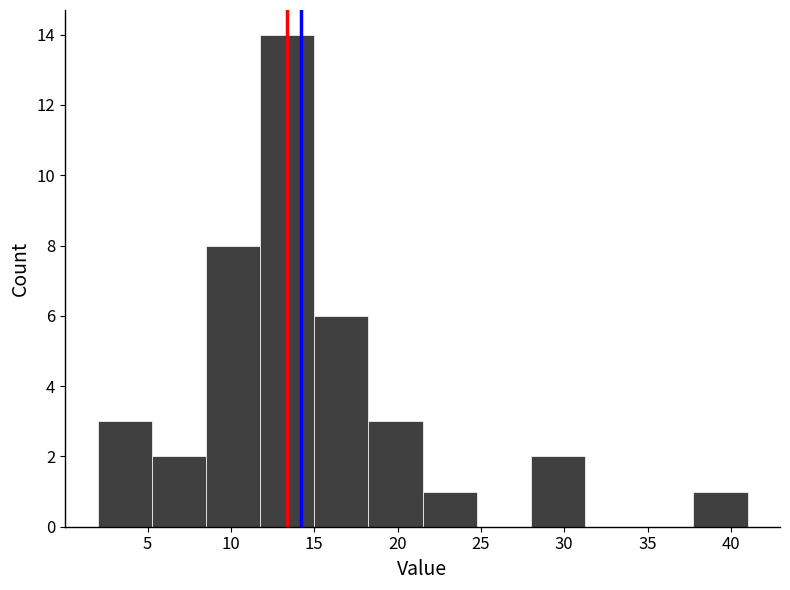

Reading left to right, list every bar in this chart as the range it spans on the x-axis followed by its height. Neither the bar edges nor the heights are printed on the chart, so give them approximately, as read against the axes.

2.00 to 5.25: 3
5.25 to 8.50: 2
8.50 to 11.75: 8
11.75 to 15.00: 14
15.00 to 18.25: 6
18.25 to 21.50: 3
21.50 to 24.75: 1
24.75 to 28.00: 0
28.00 to 31.25: 2
31.25 to 34.50: 0
34.50 to 37.75: 0
37.75 to 41.00: 1